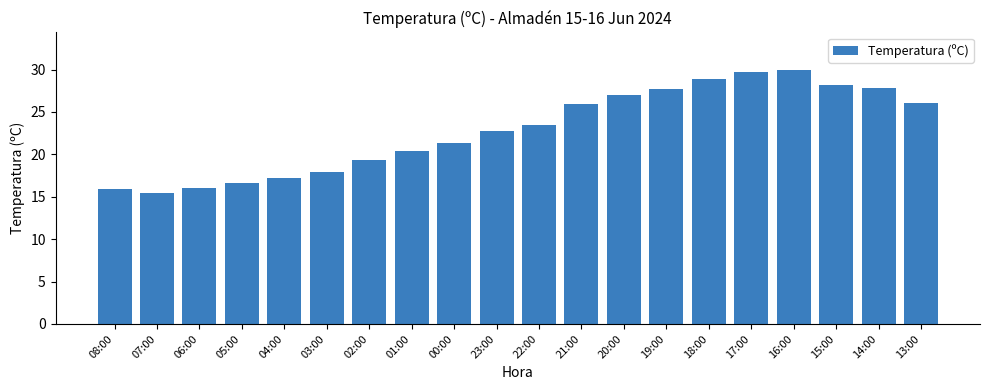

What is the difference between the maximum and minimum values?

14.4